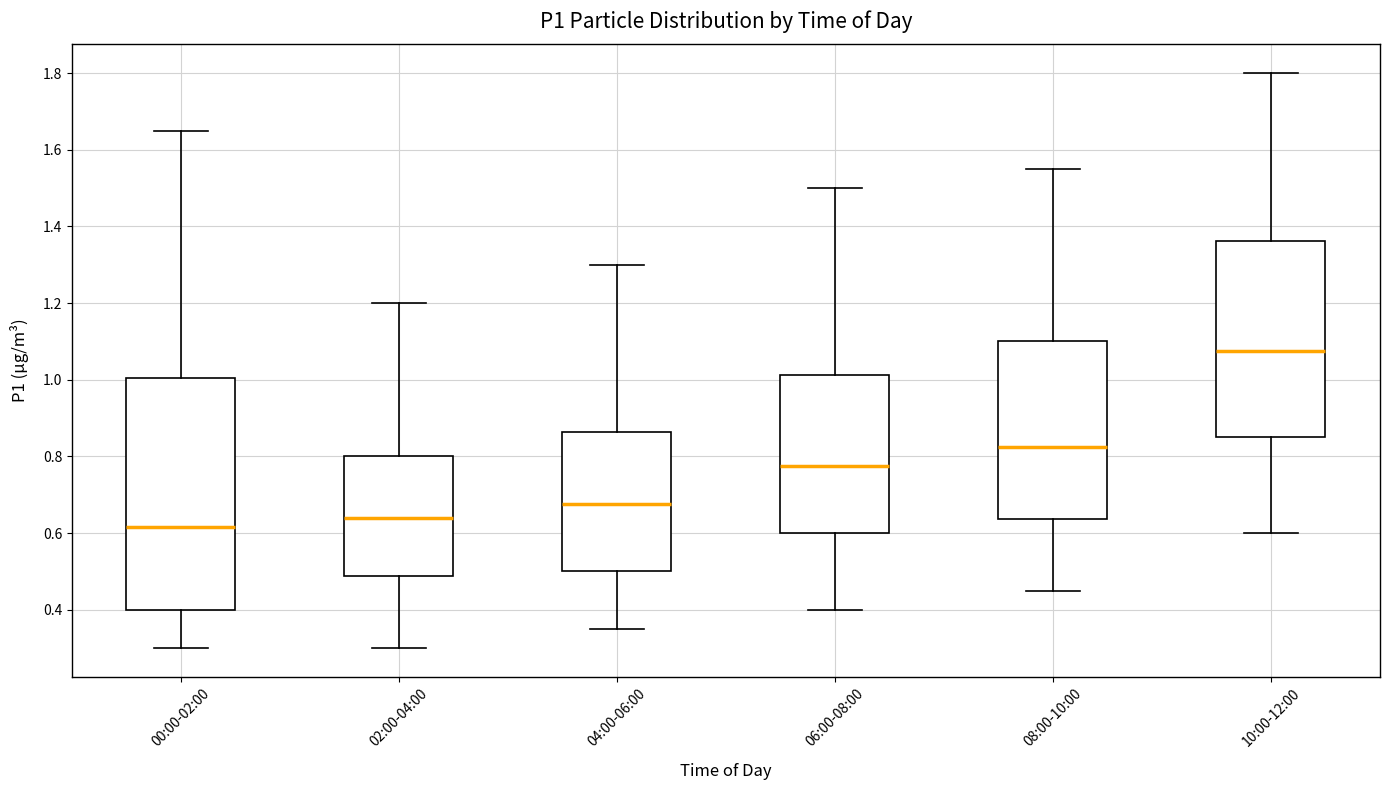

Comparing the boxes themselves (not the whiskers), which one is the tallest?

00:00-02:00